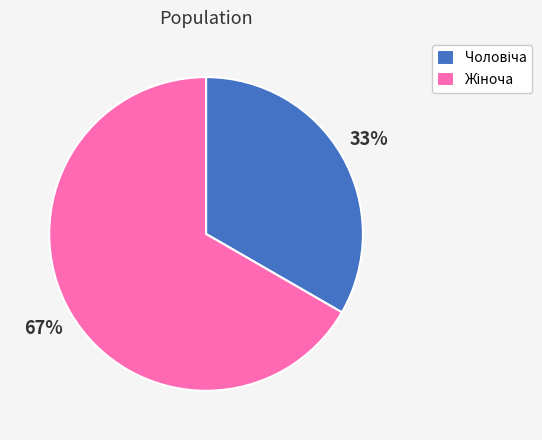

To the nearest percent, what is the average slice percentage?

50%